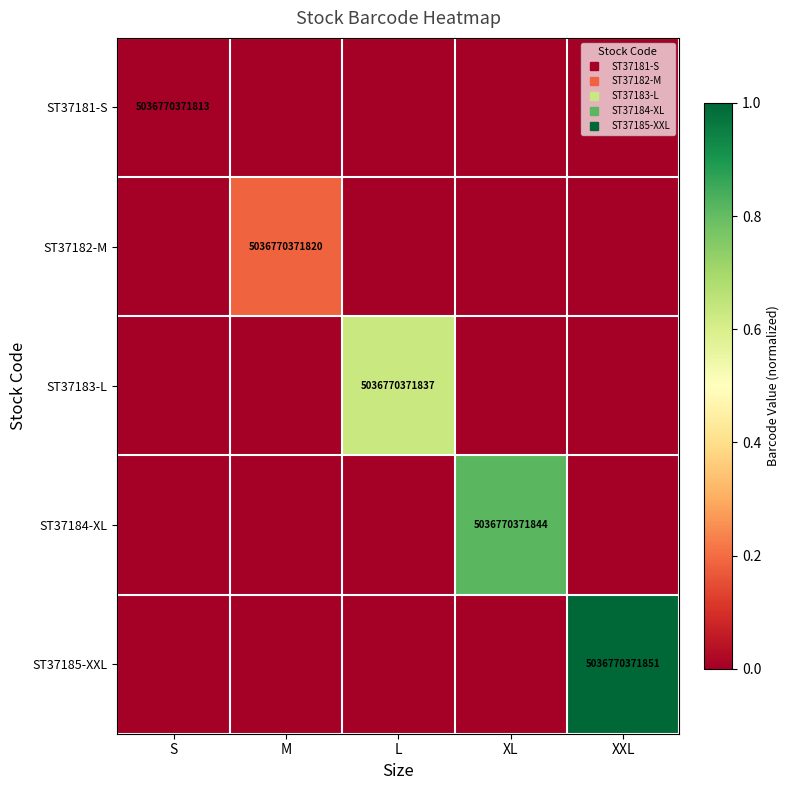

The ST37183-L series shows 0.0 at XXL. True or false?

True